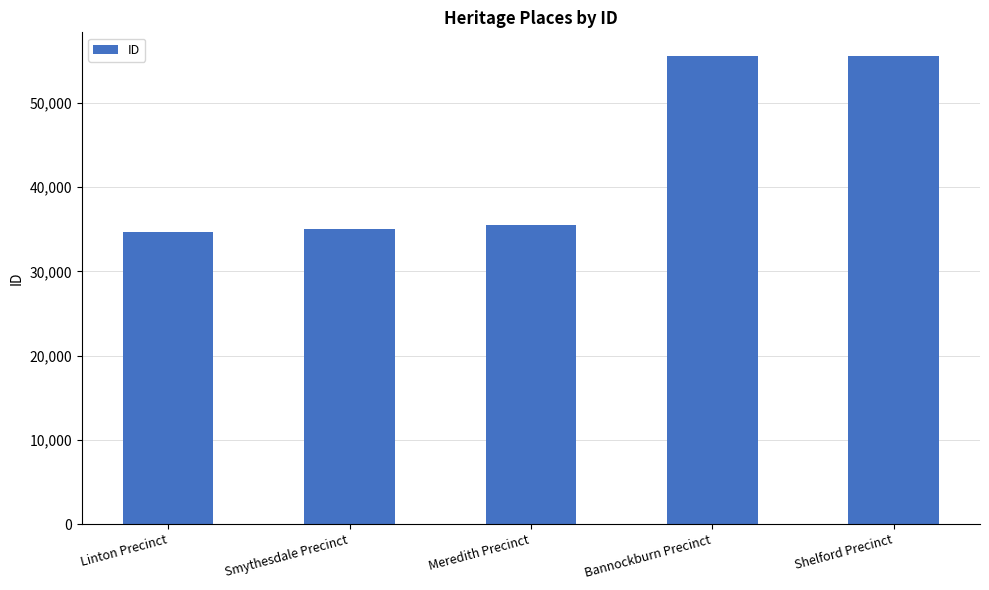

Are the bars grouped side by side (vs. stacked)?

No